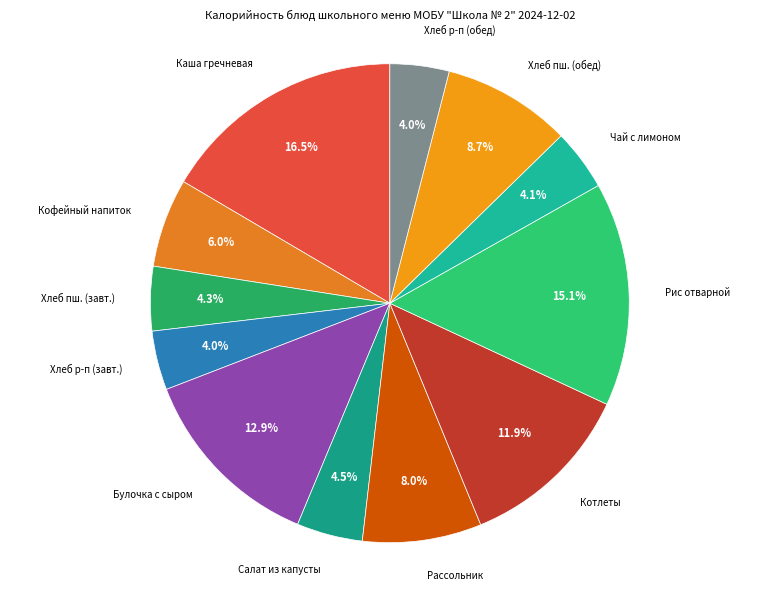

Does Каша гречневая account for over 50% of the chart?

No